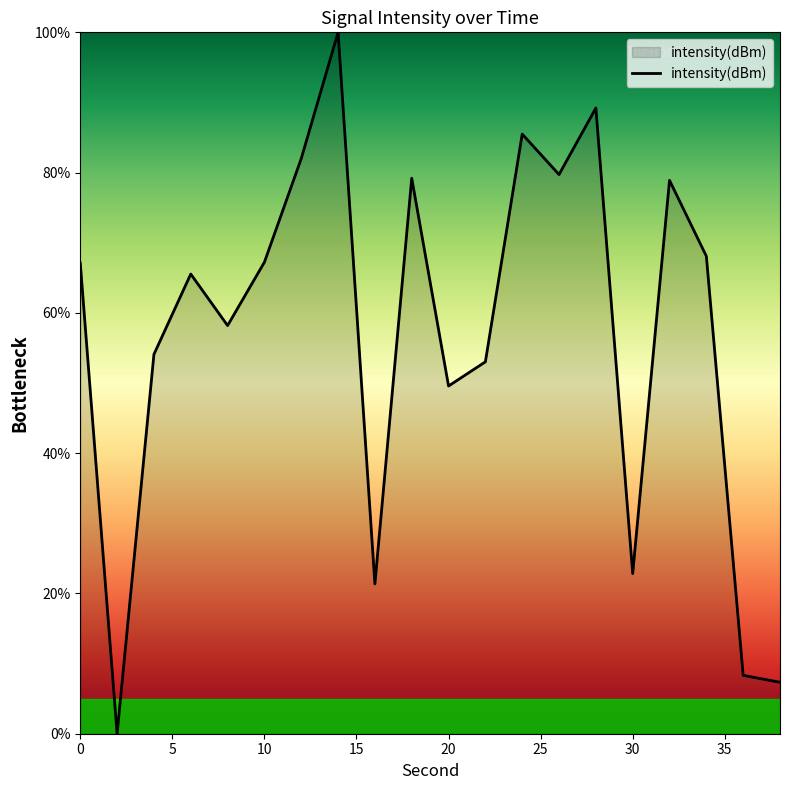

What is the difference between the maximum and minimum values?

100.0